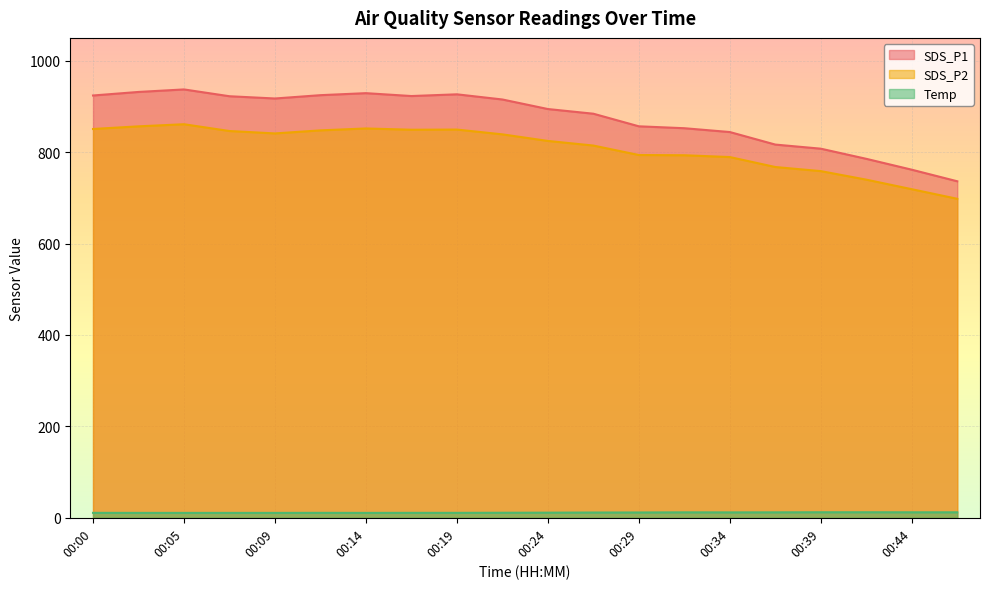

At 00:17, list the series in order from smallest to largest.

Temp, SDS_P2, SDS_P1